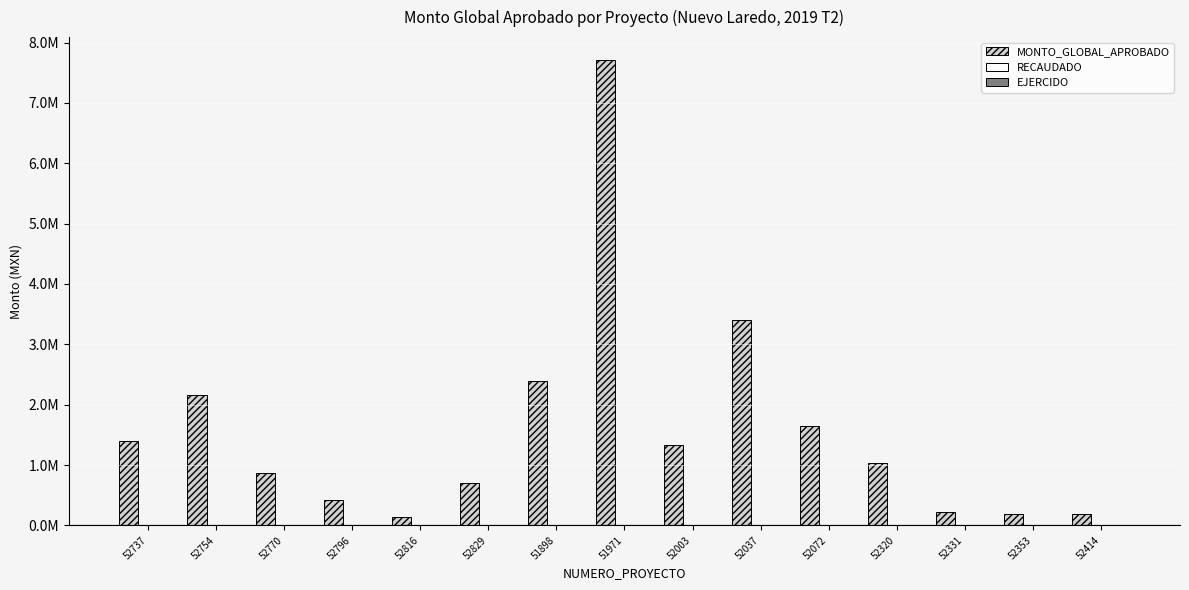

What is the label of the 7th bar from the right?

52003